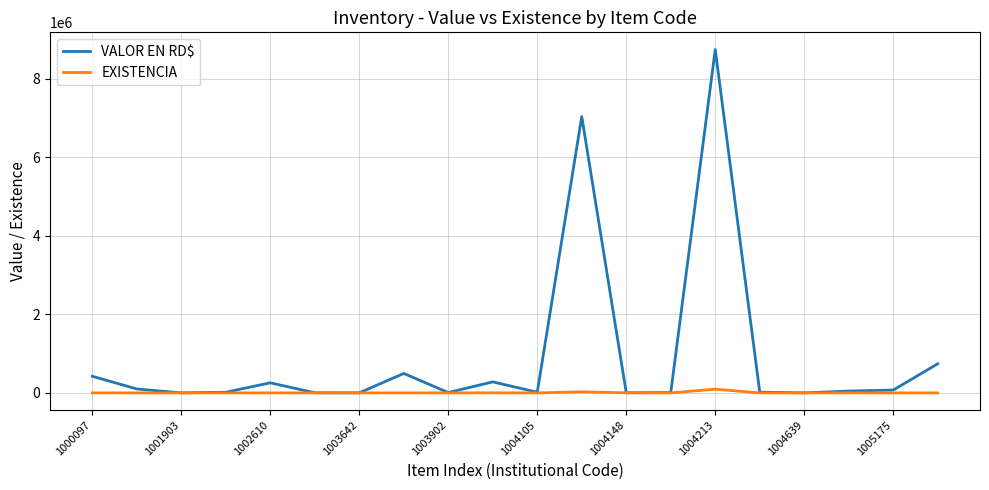

What are all the series names shown in the legend?

VALOR EN RD$, EXISTENCIA